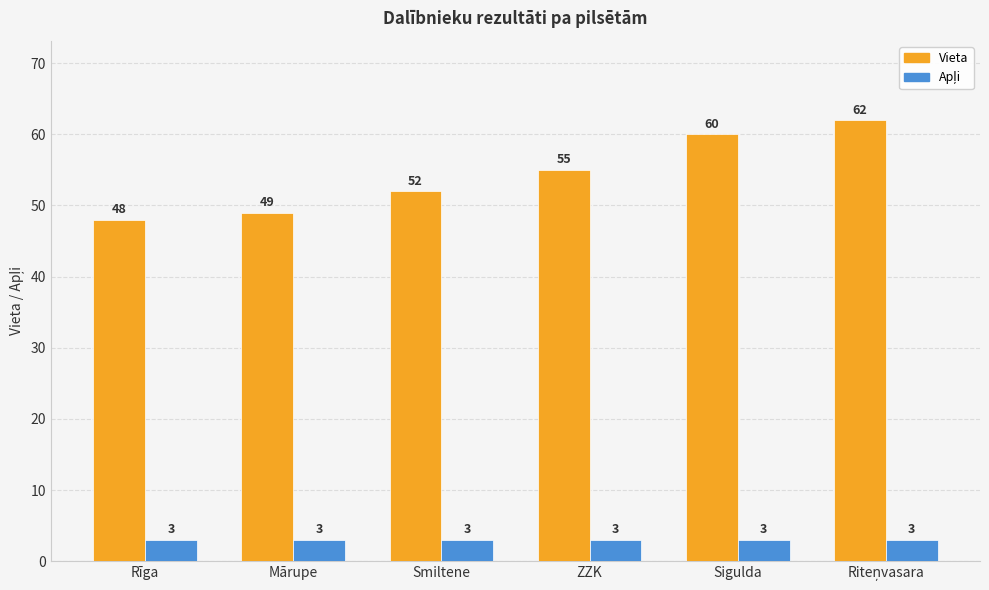

How many categories are shown in the chart?

6